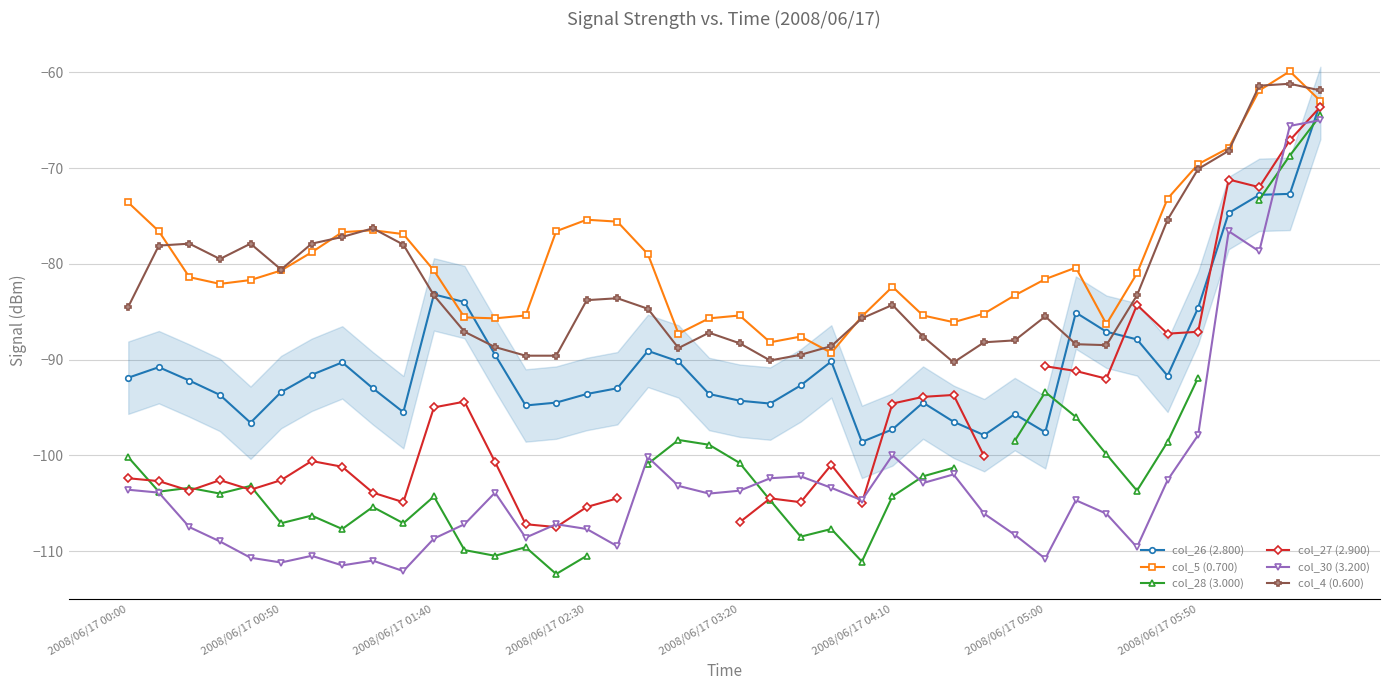

What is the difference between the highest and lowest values at 37?

17.3